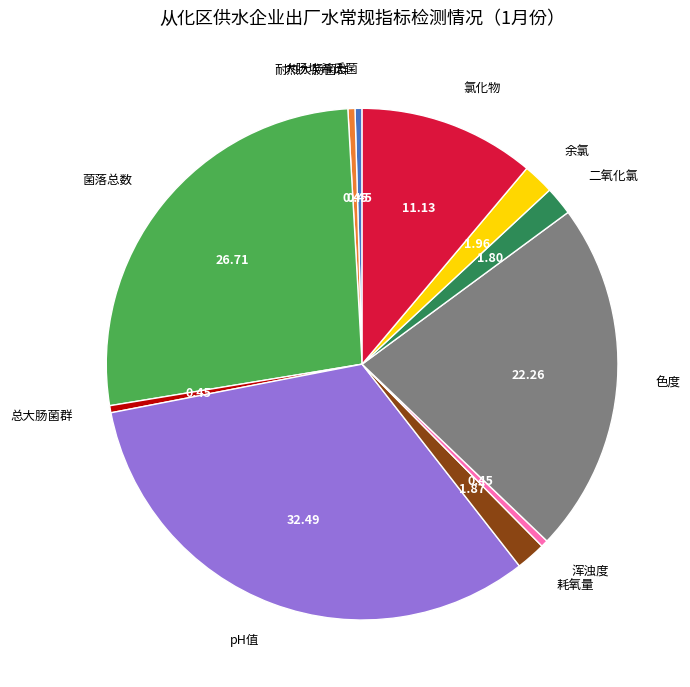

Do 总大肠菌群 and 菌落总数 together represent more than half of the pie?

No